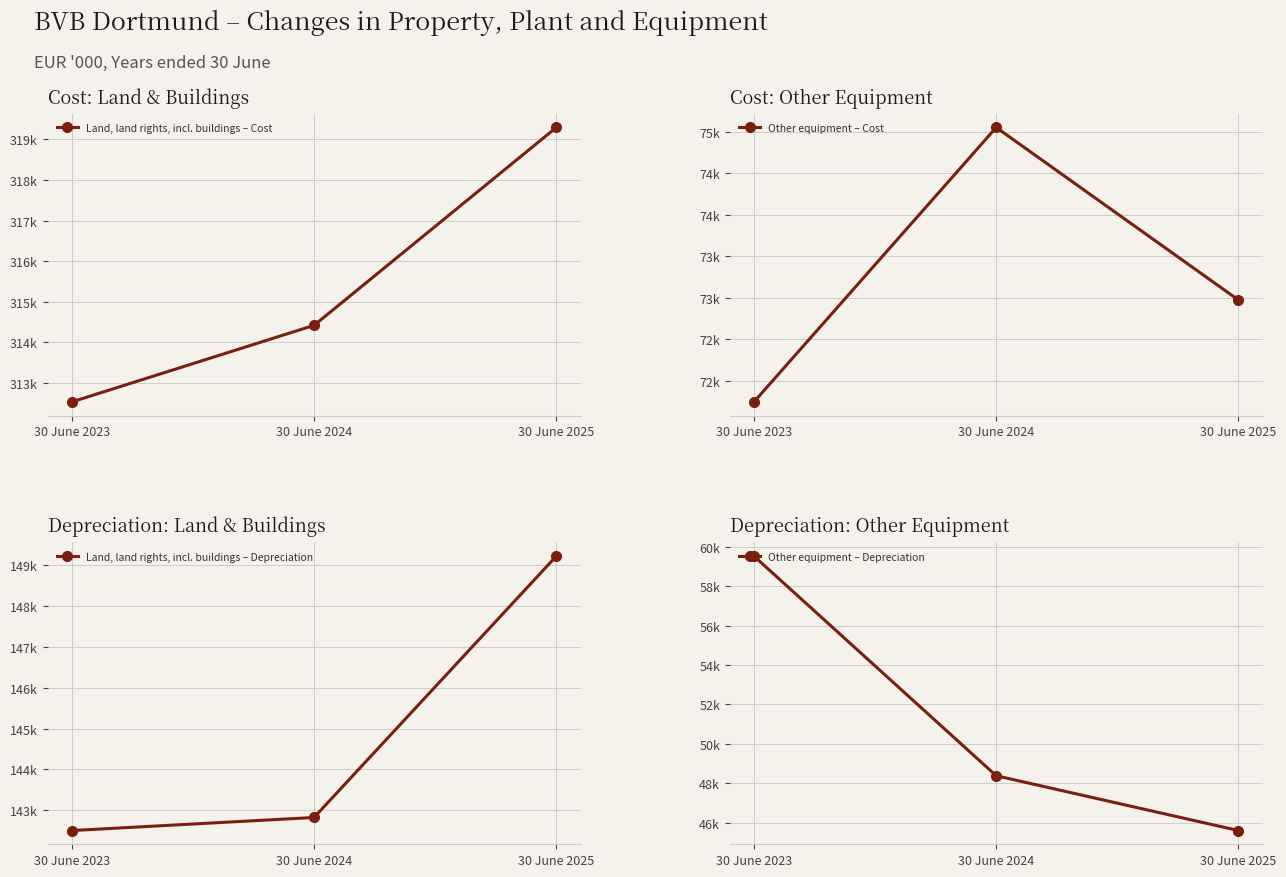

What is the difference between the Land, land rights, incl. buildings – Cost values at 30 June 2025 and 30 June 2024?

4872